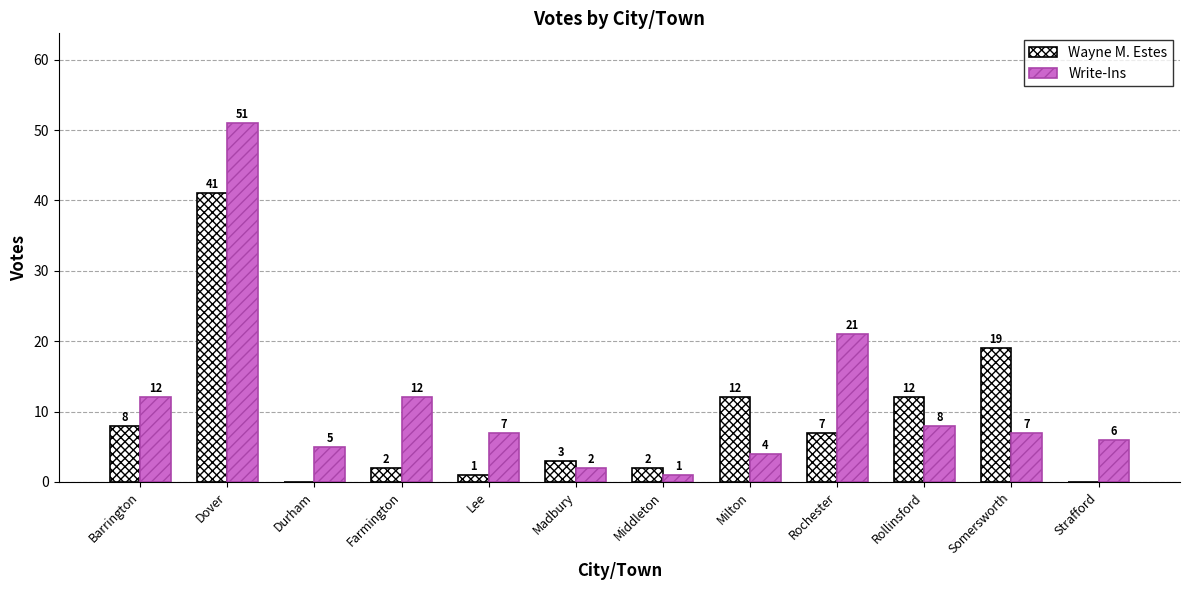

What is the highest value of the Wayne M. Estes series?

41